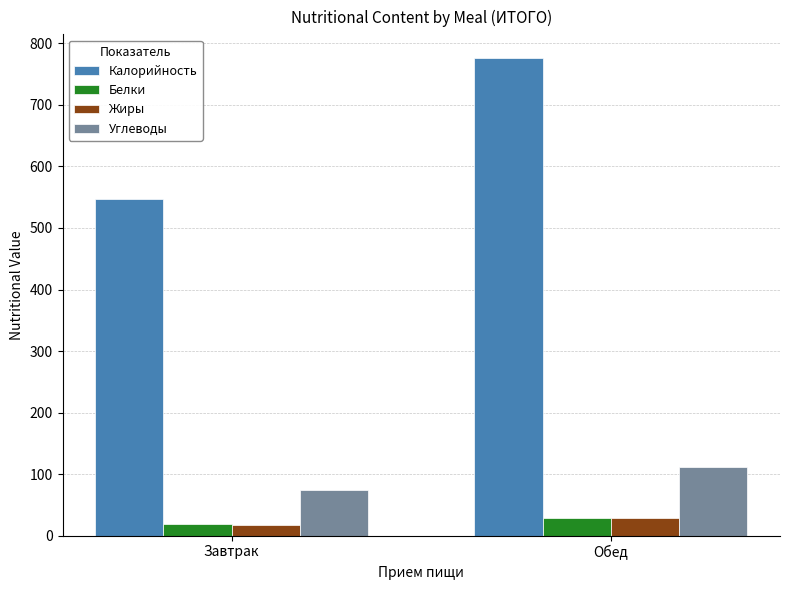

What is the sum of all Углеводы values?

186.0